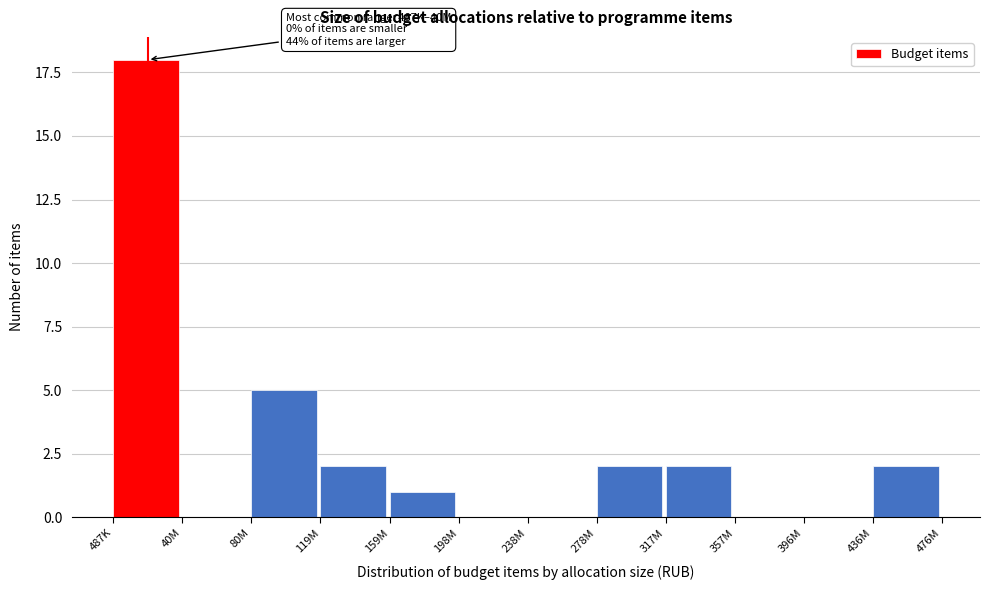

Reading right to left, what are all the values shown in this chart?

436M=2	396M=0	357M=0	317M=2	278M=2	238M=0	198M=0	159M=1	119M=2	80M=5	40M=0	487K=18